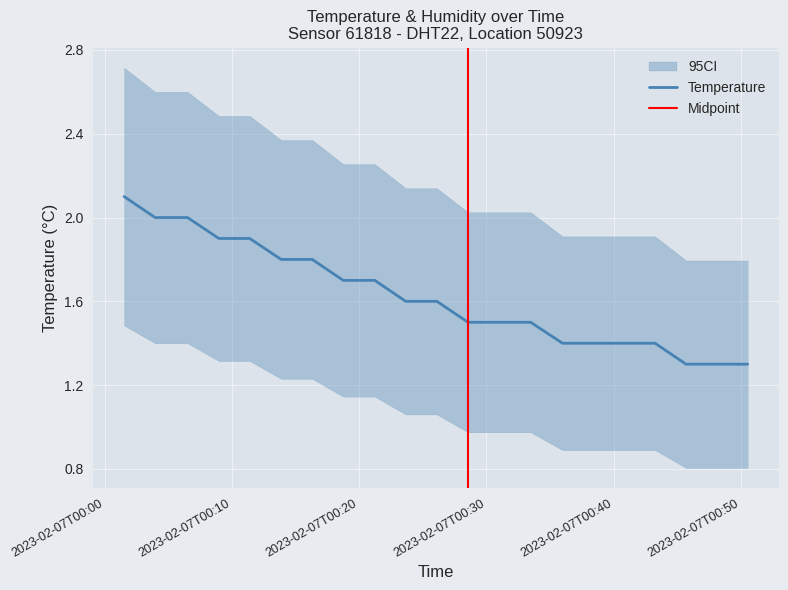

What is the highest value of the Temperature series?

2.1